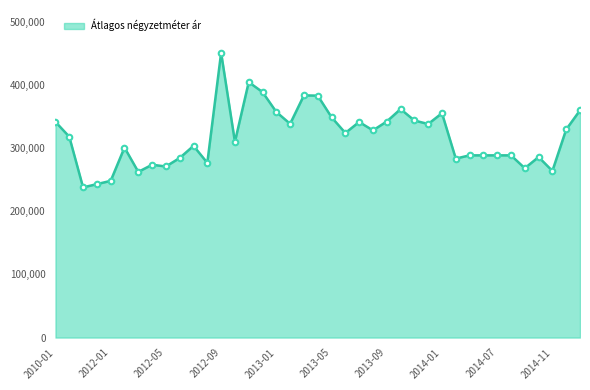

What is the maximum value shown in the chart?

451103